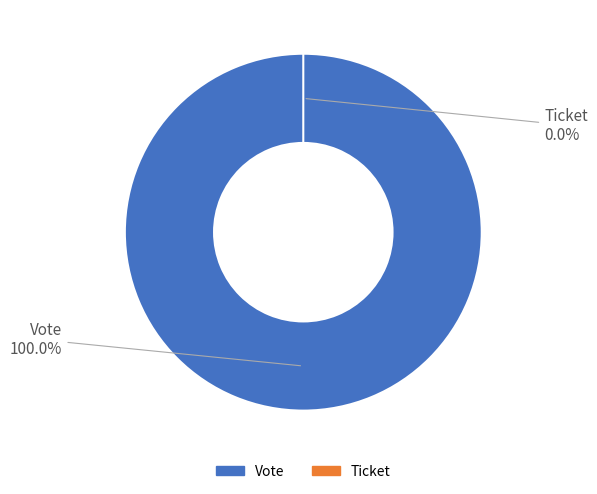

What is the largest slice in the pie chart?

Vote